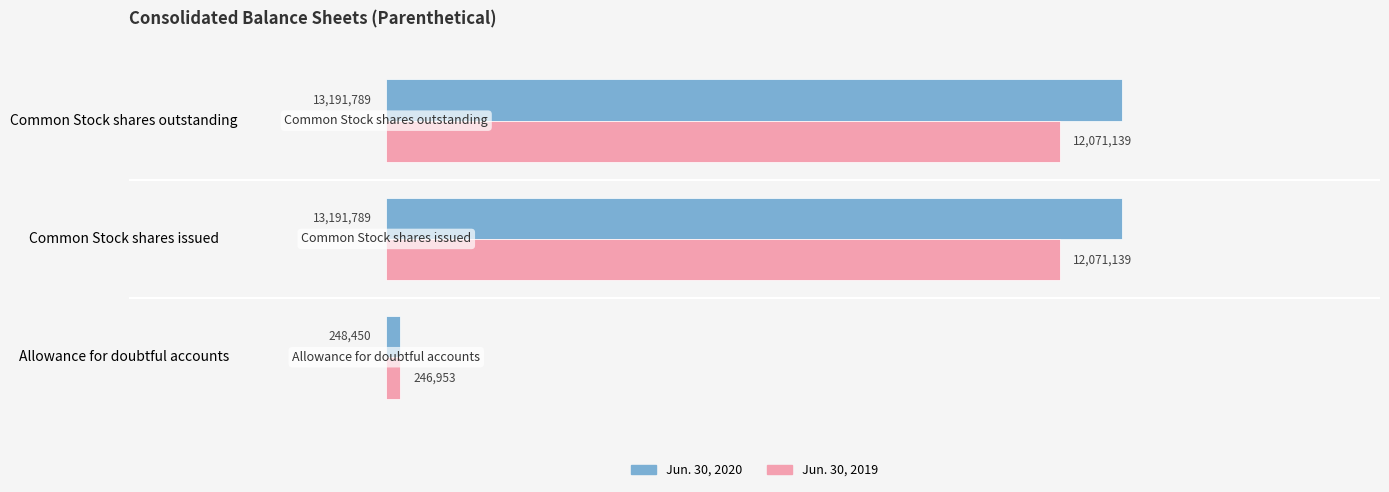

What is the sum of all Jun. 30, 2019 values?

24389231